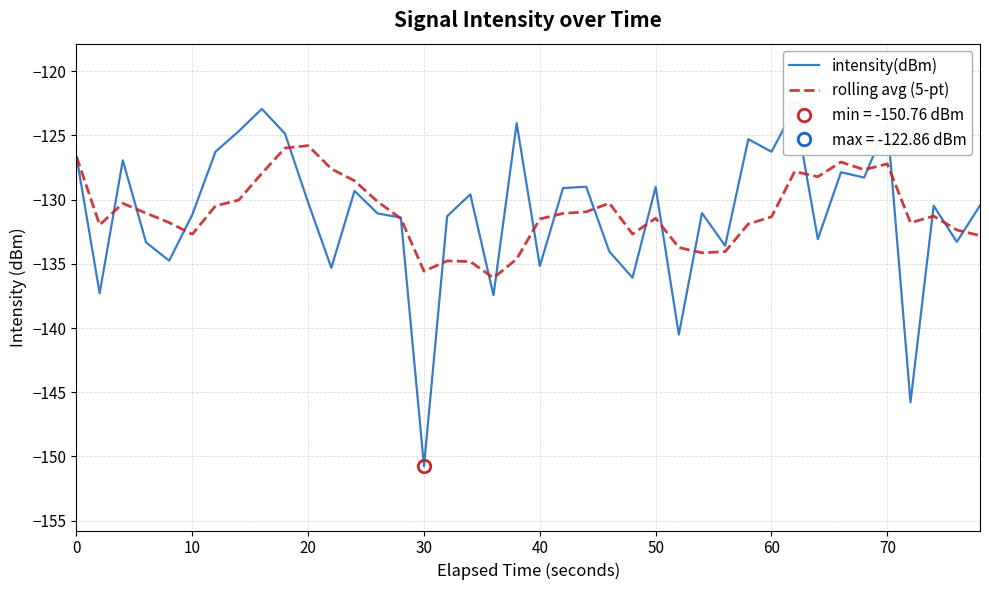

How many intersections are there between rolling avg (5-pt) and intensity(dBm)?

21